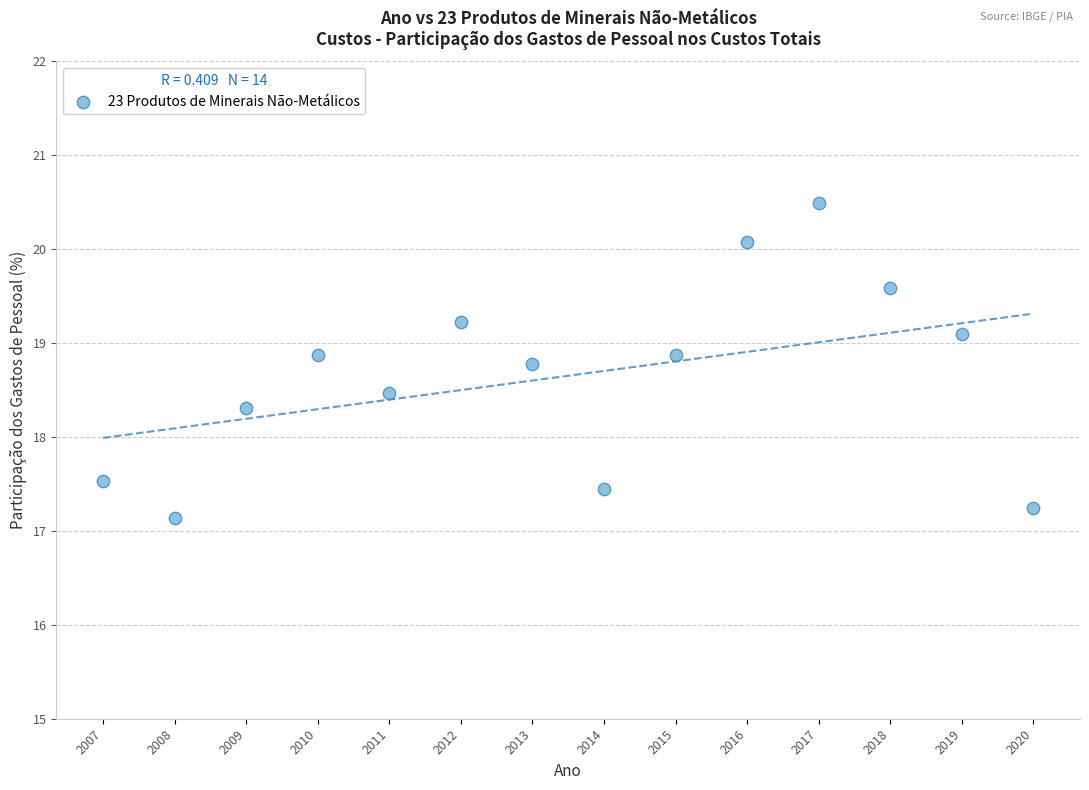

What Y value in the scatter plot is closest to 18?

18.3